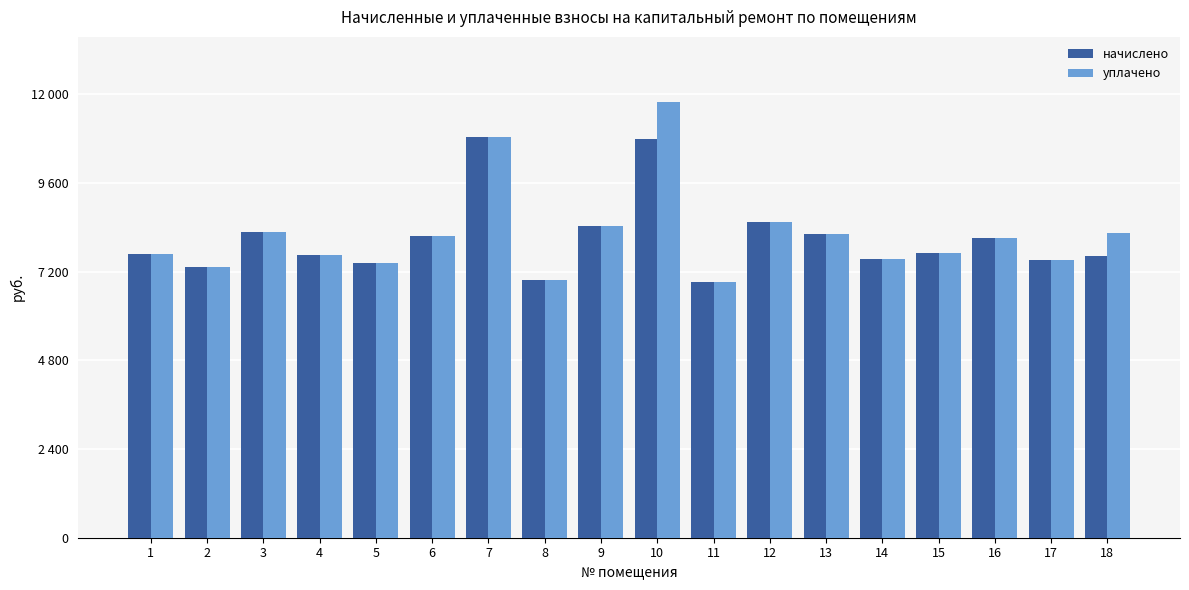

What are all the series names shown in the legend?

начислено, уплачено